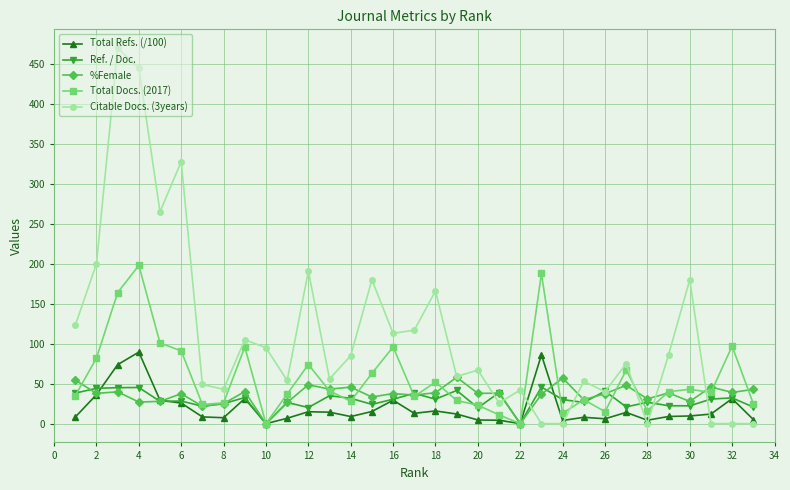

Which series has the largest total across all categories?

Citable Docs. (3years)